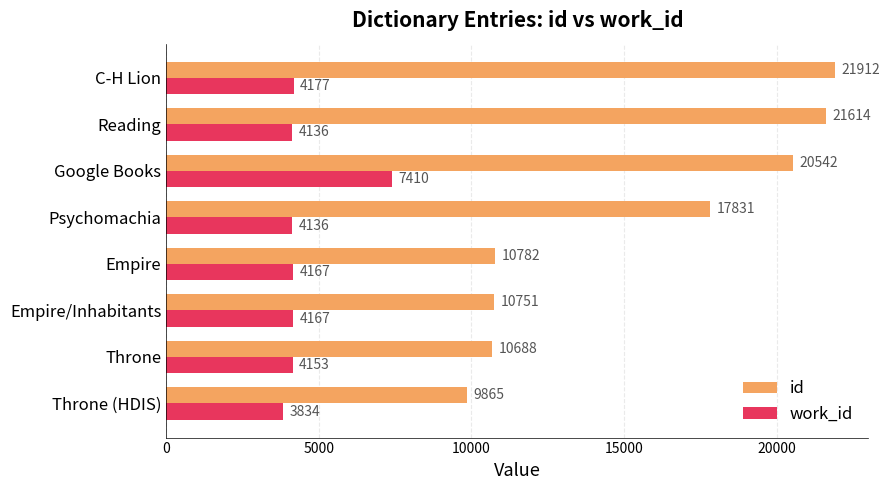

Which category has the lowest value in the id series?

Throne (HDIS)